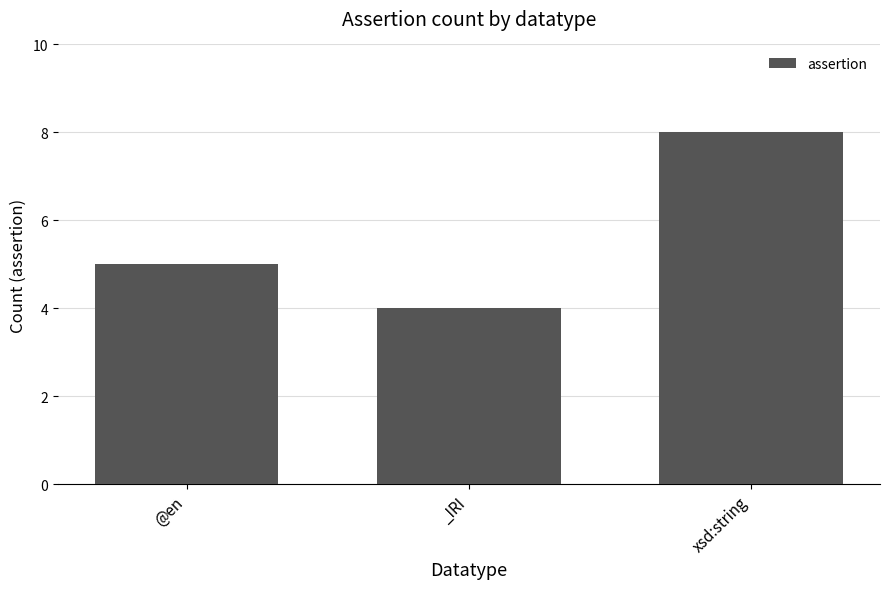

What is the average value?

6